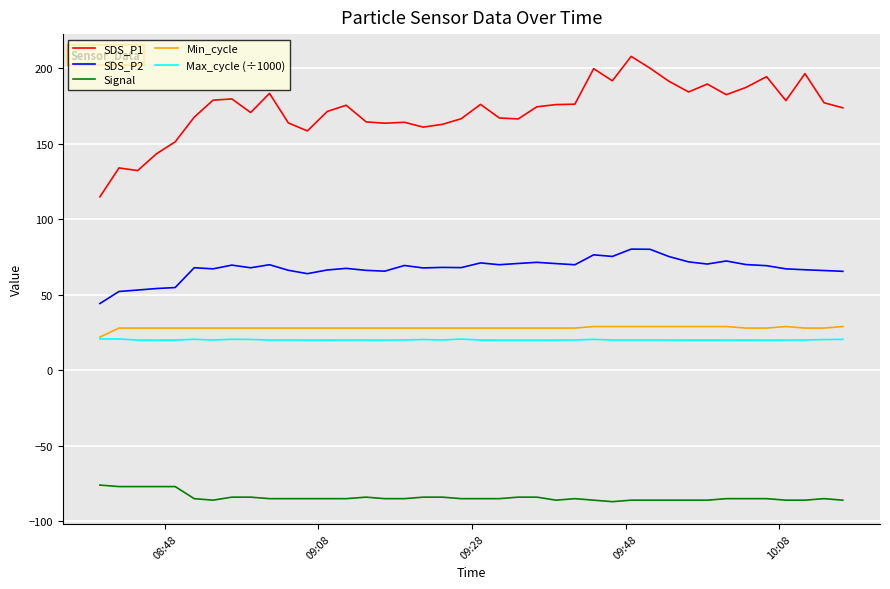

Rank the series by their maximum value, from lowest to highest.

Signal, Max_cycle (÷1000), Min_cycle, SDS_P2, SDS_P1